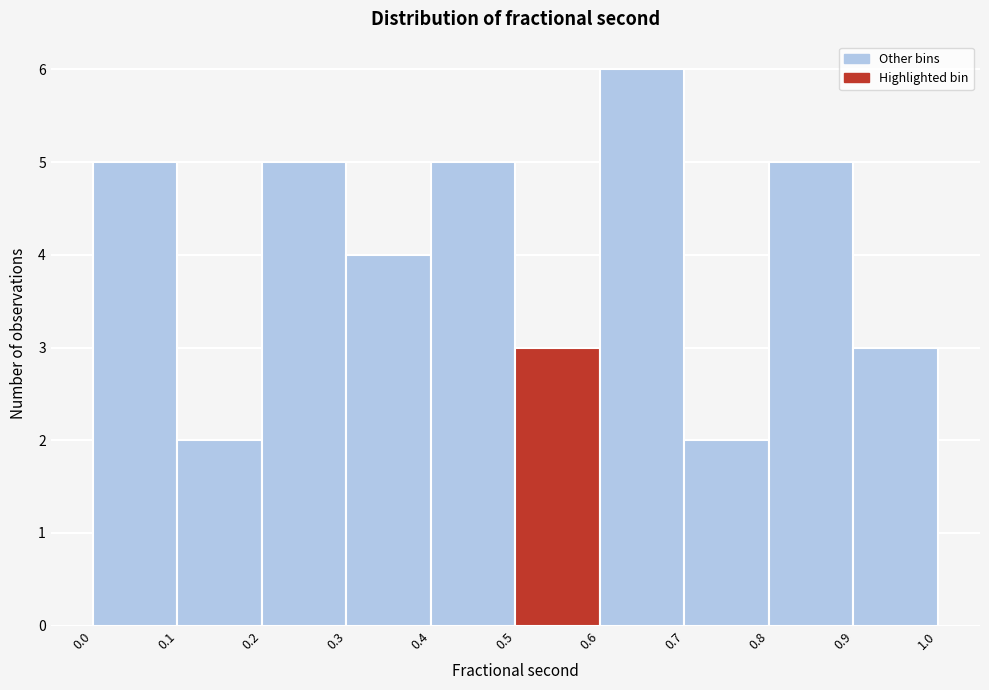

What is the height of the bar covering 0.8 to 0.9 on the x-axis? The values are not printed on the chart, so give them approximately, as read against the axis.

5